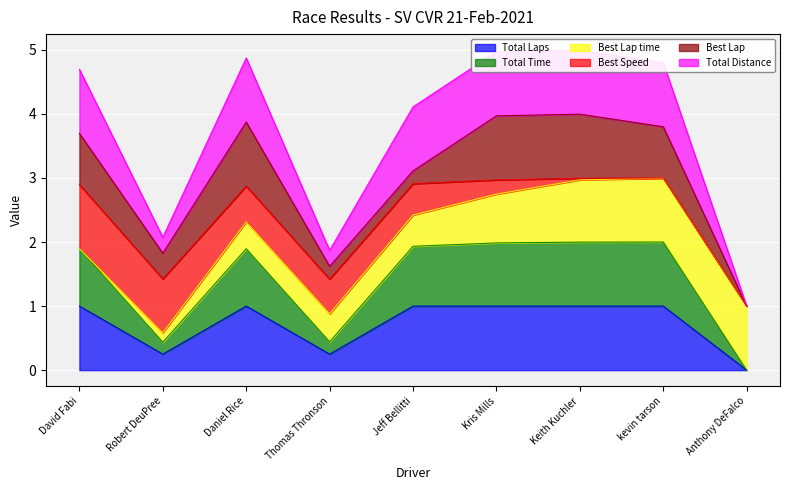

Read the Total Laps value at David Fabi.

1.0